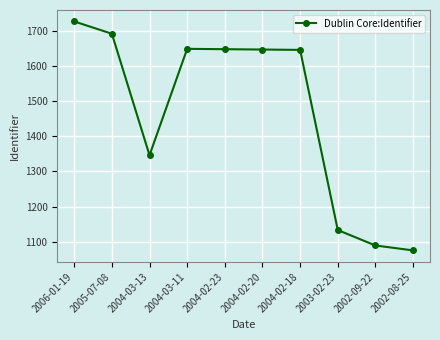

What is the difference between the values at 2004-02-23 and 2002-09-22?

559